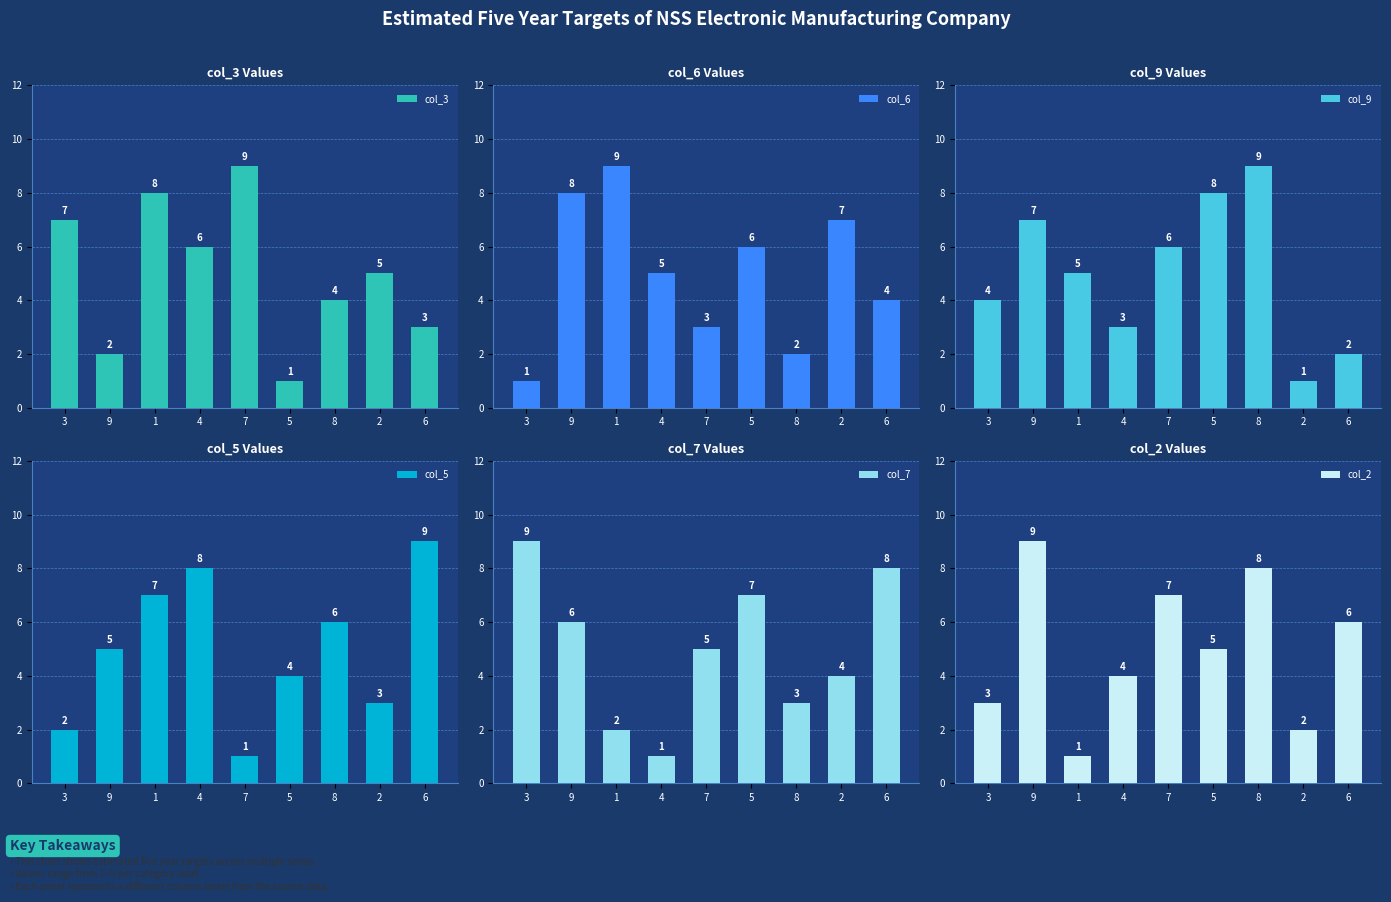

What is the sum of the col_7 values at 1 and 9?

8